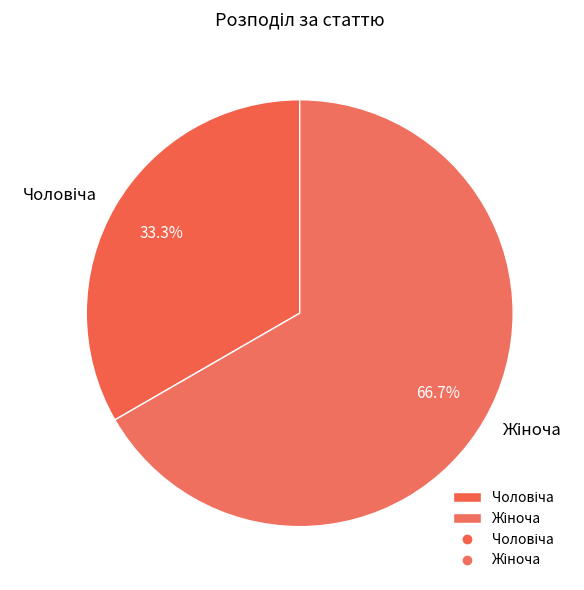

What portion of the pie excludes Жіноча?

33.3%